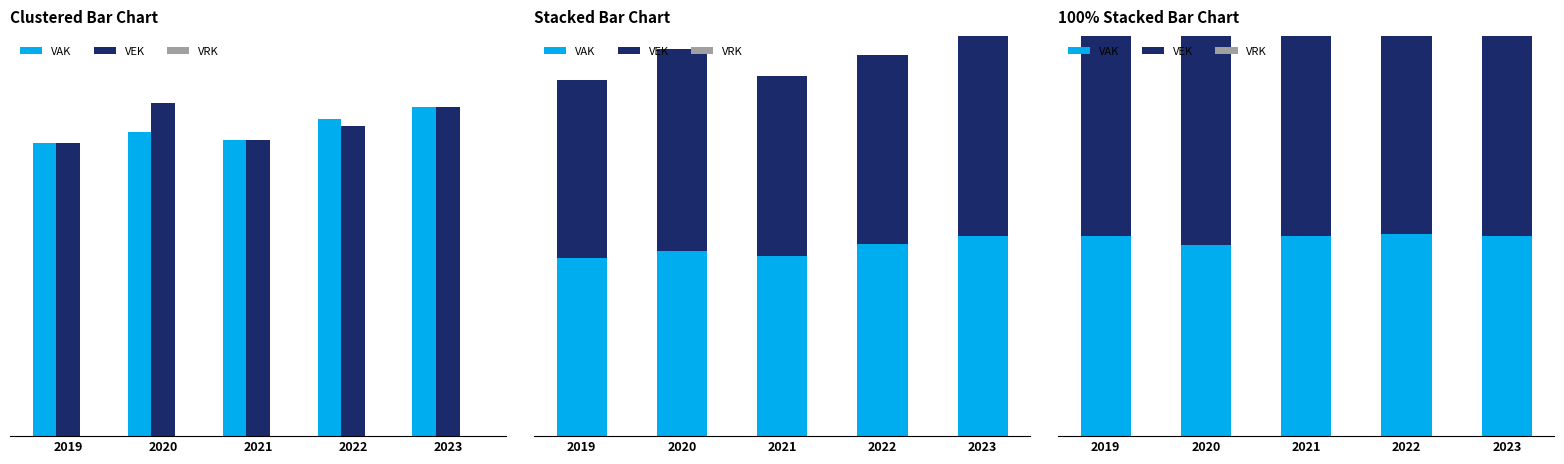

How many data points in VEK are above 50?

1